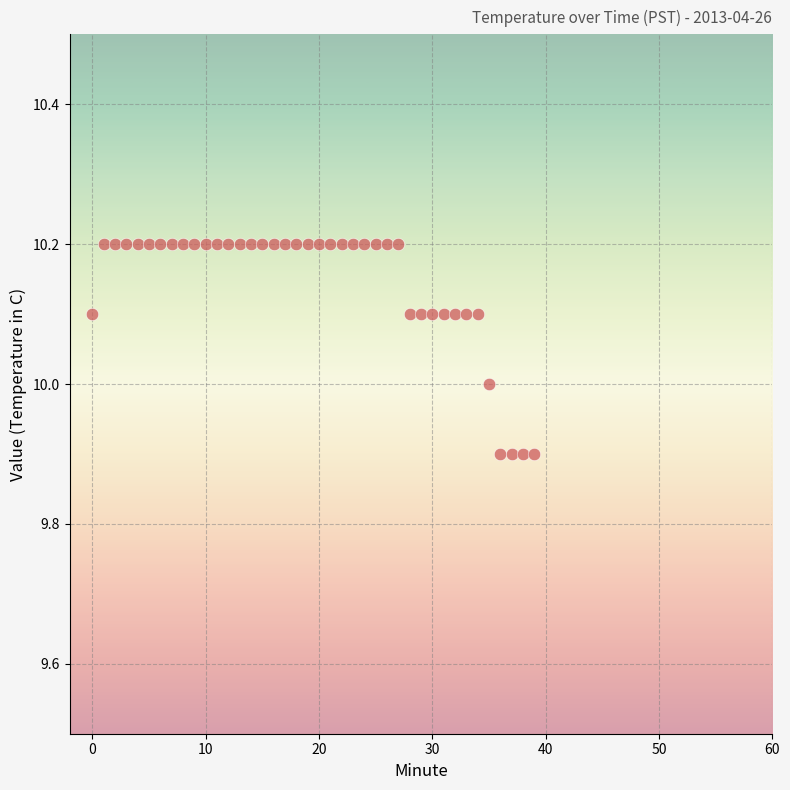

What is the range of Y values (max minus min)?

0.3